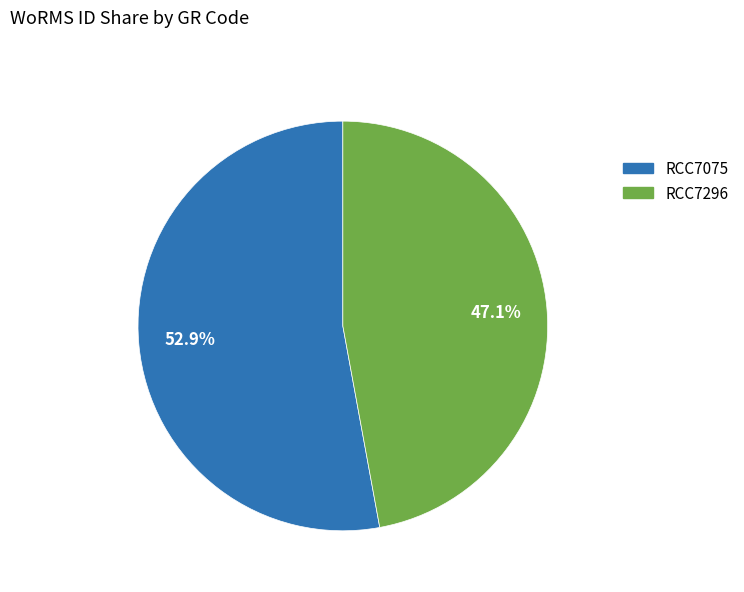

What portion of the pie excludes RCC7075?

47.1%